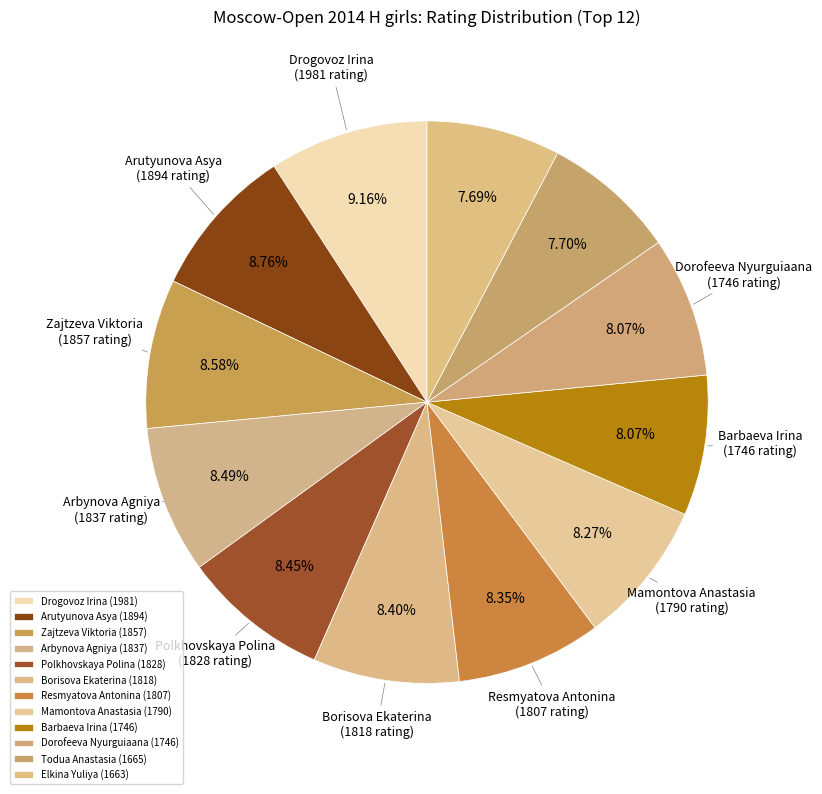

Combined, do Arbynova Agniya and Resmyatova Antonina account for over 50%?

No